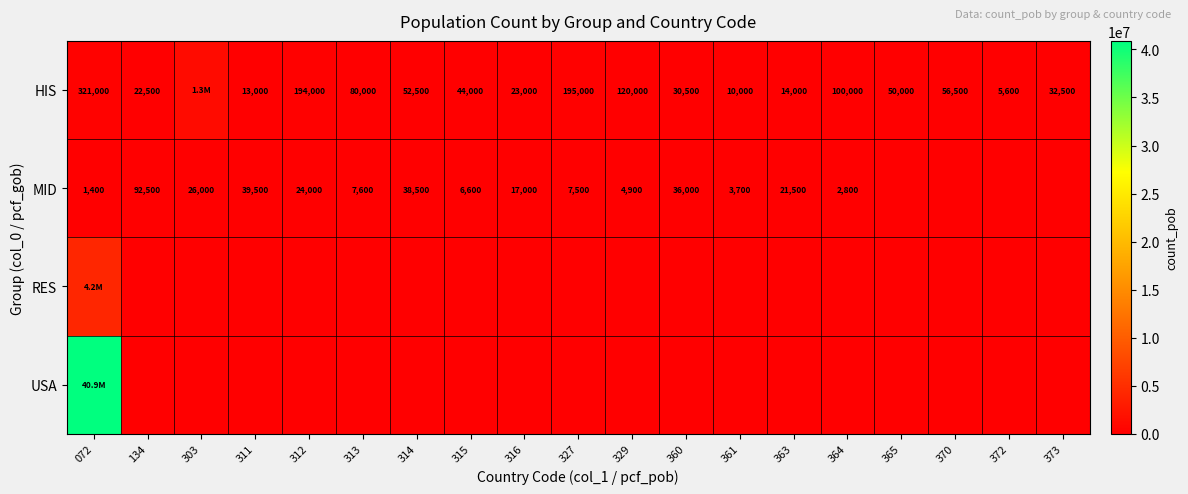

The value of HIS at 315 is 44000. True or false?

True